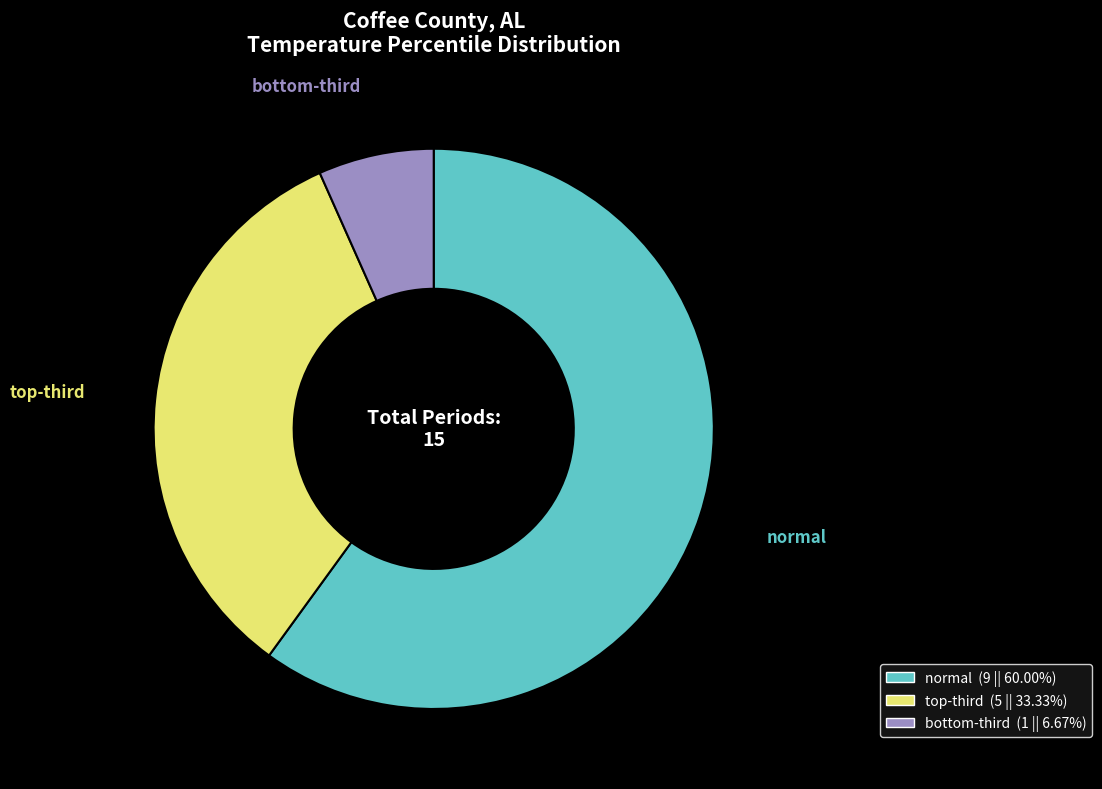

Does normal represent more than half of the total?

Yes